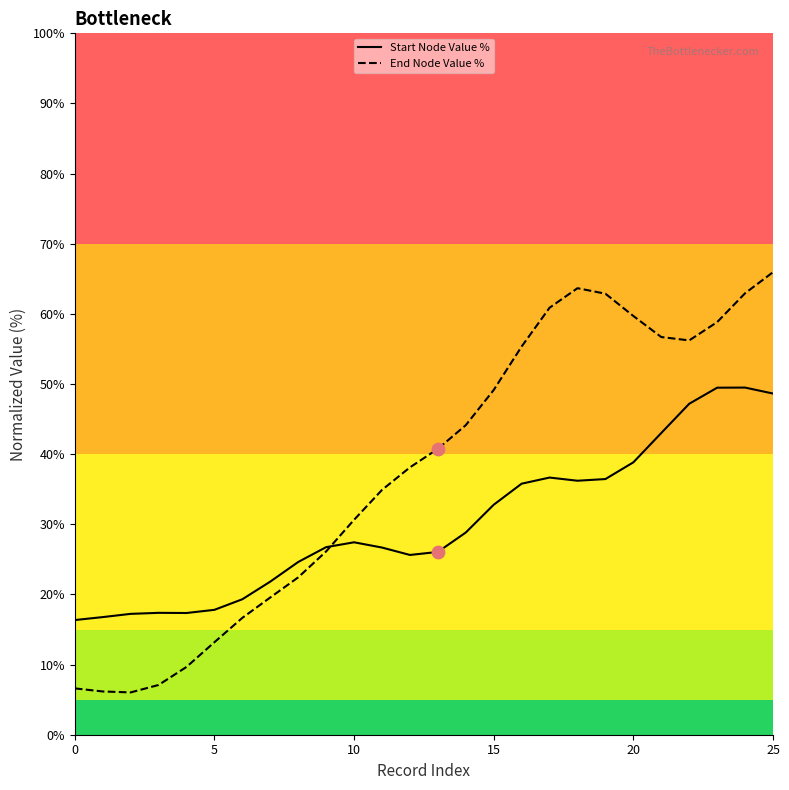

Is the value of End Node Value % at 11 greater than the value of Start Node Value % at 20?

Yes